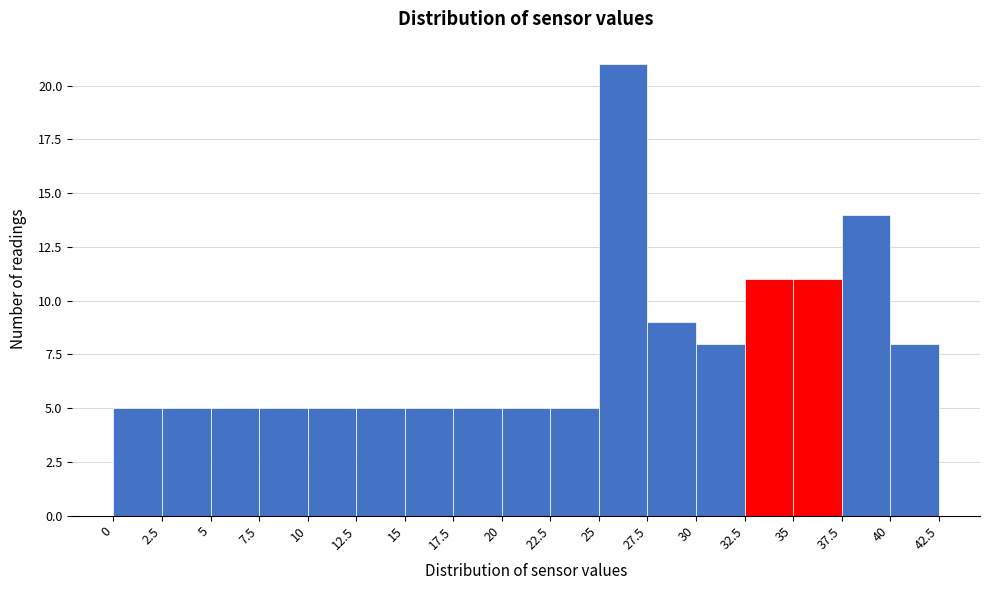

How tall is the bar that spans 37.5 to 40 on the x-axis? The values are not printed on the chart, so give them approximately, as read against the axis.

14